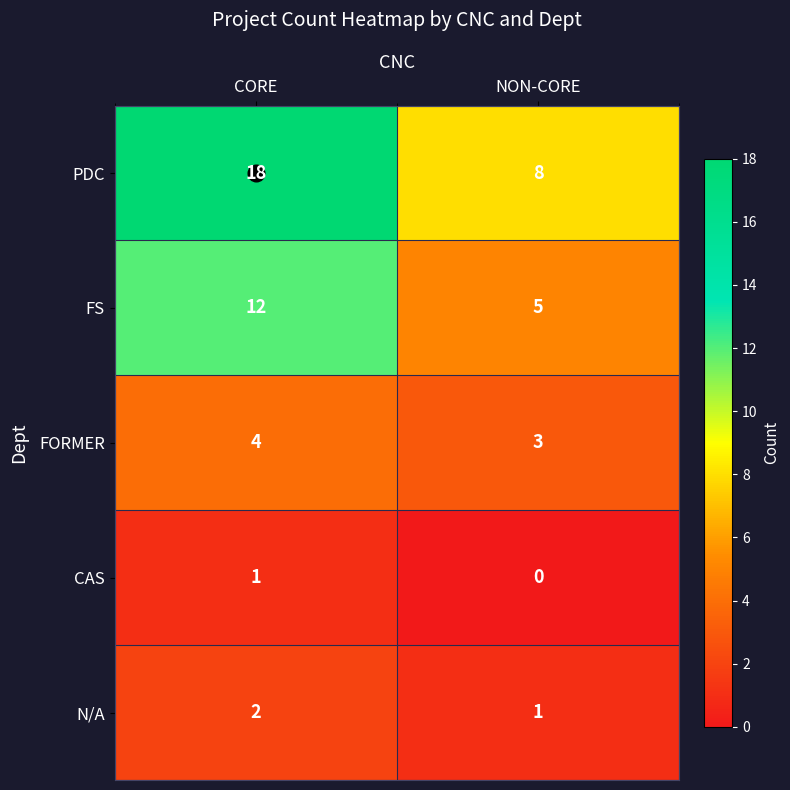

Where is FORMER nearest to the value 3?

NON-CORE